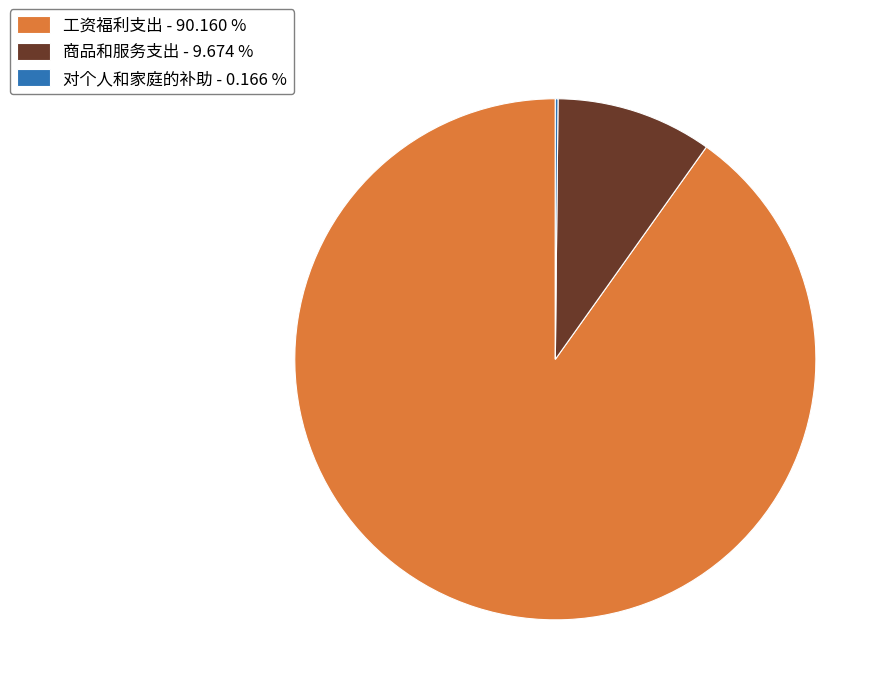

Does any single category account for the majority?

Yes